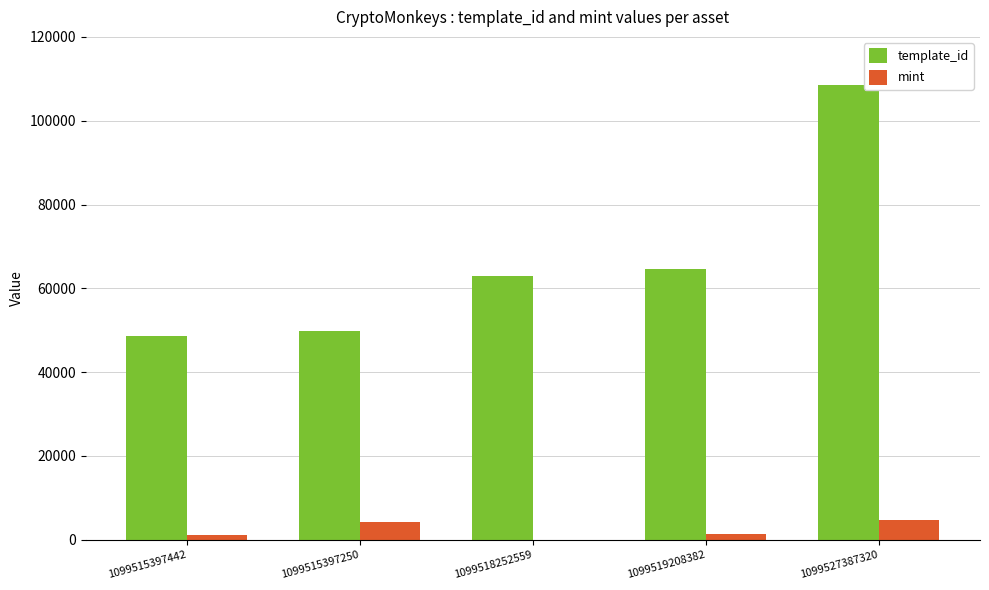

What is the maximum value shown in the chart?

108484